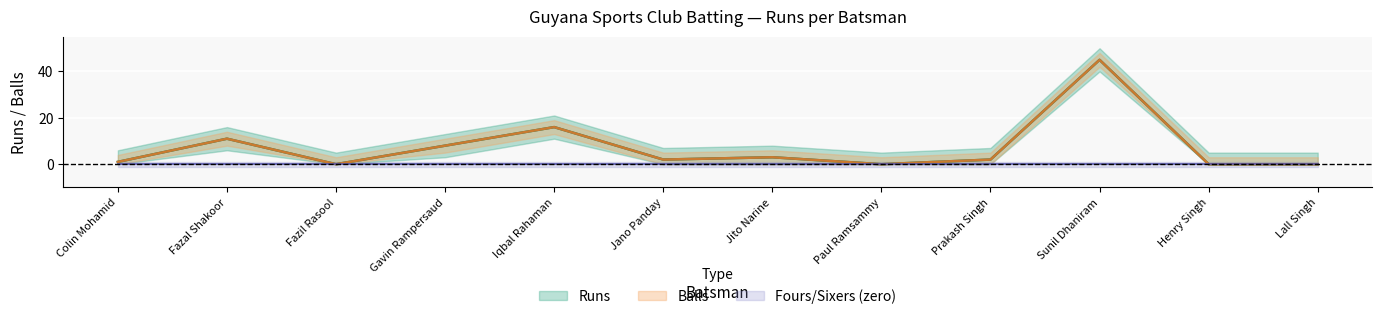

How many data points in Balls are less than 2?

5